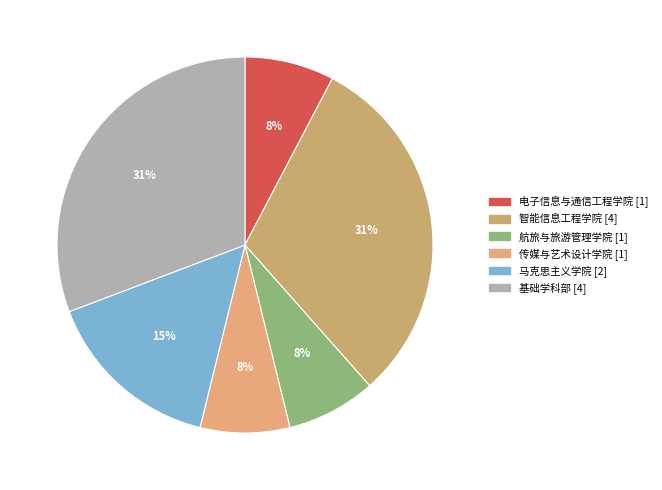

Which slice is the largest?

智能信息工程学院